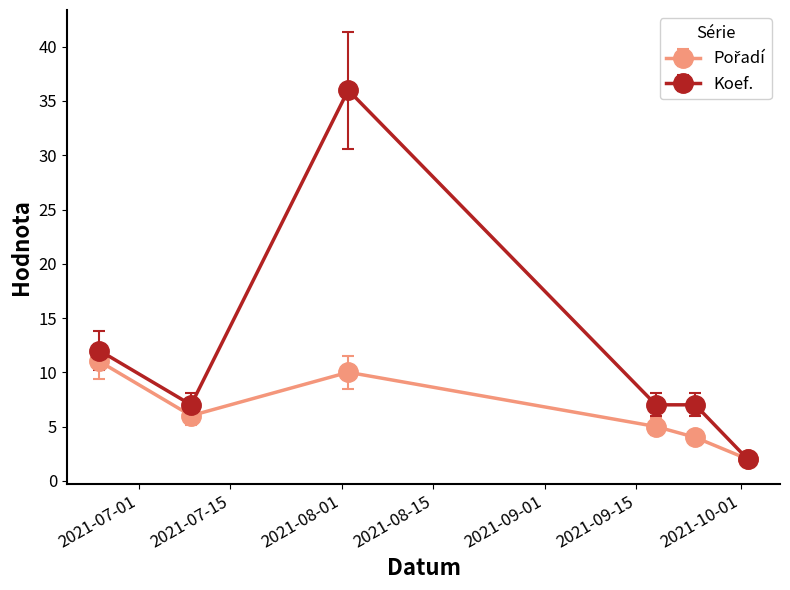

Count the number of categories in the chart.

6